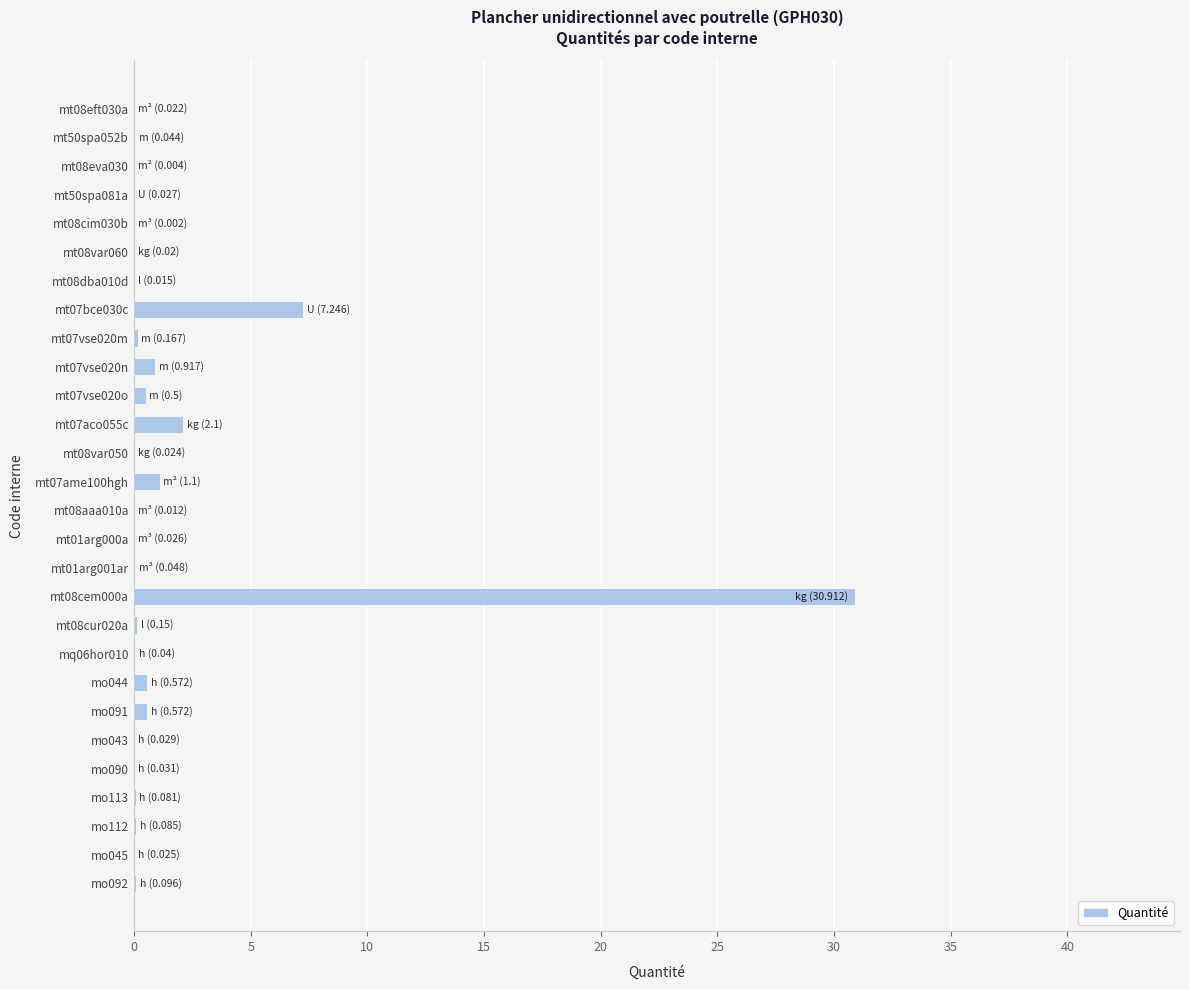

At which label is the value closest to 15?

mt07bce030c